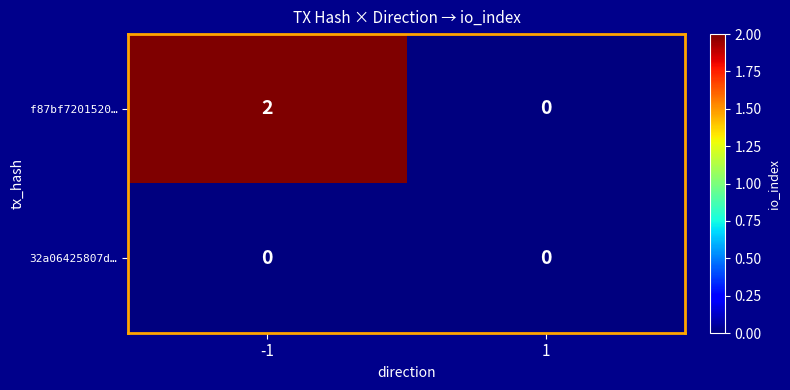

Which series has the largest range (max minus min)?

f87bf7201520…